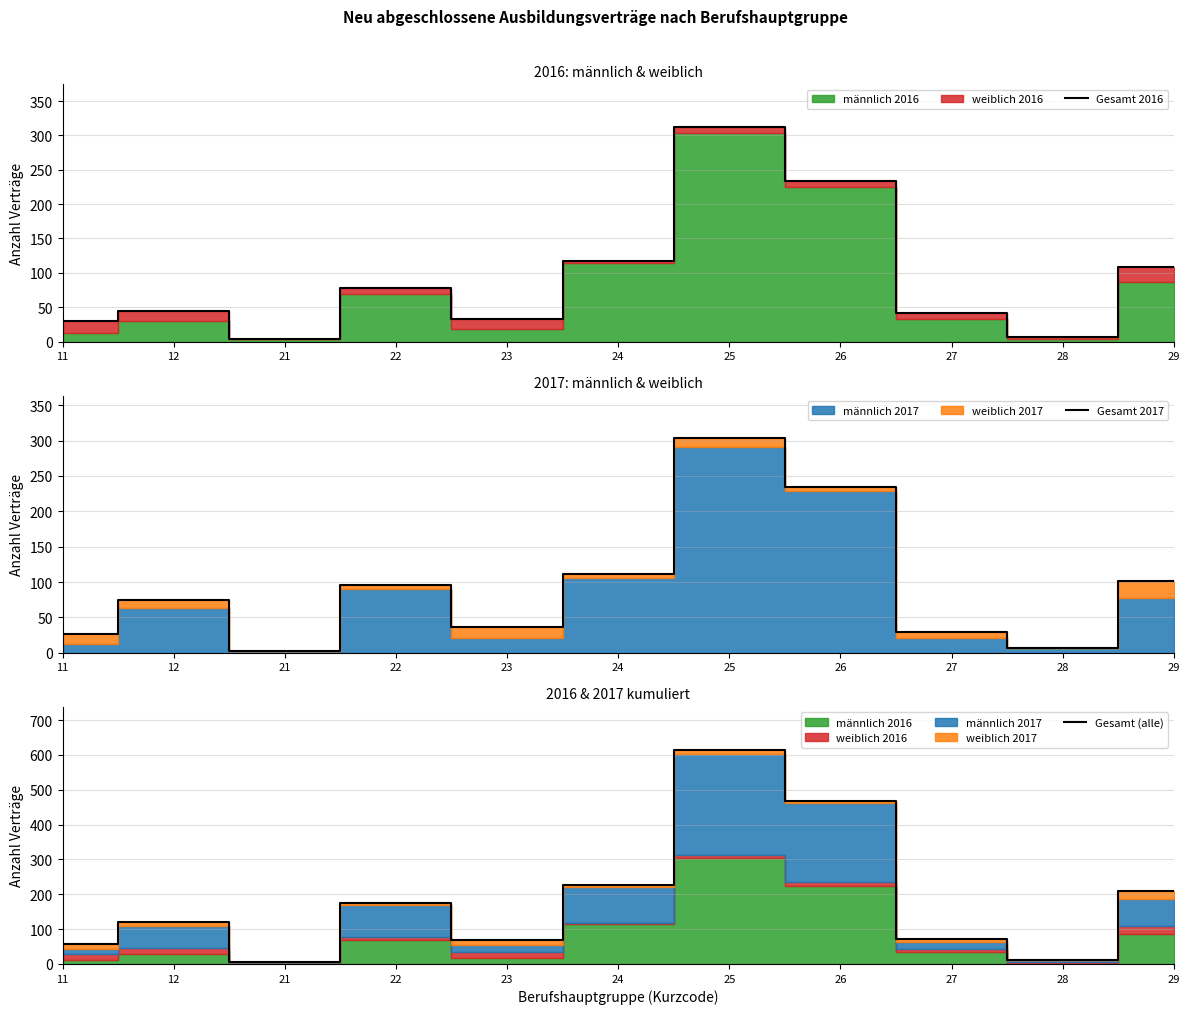

Where is the first local maximum for Gesamt (alle)?

12